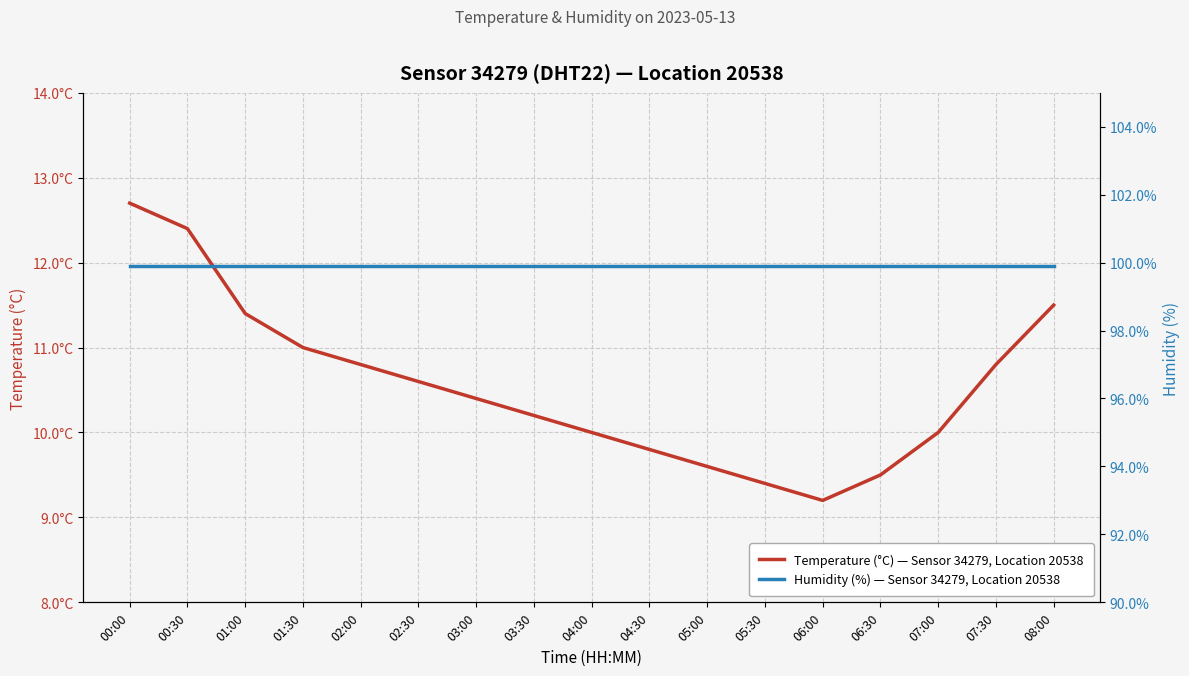

Which has a higher value, 08:00 or 07:30?

08:00